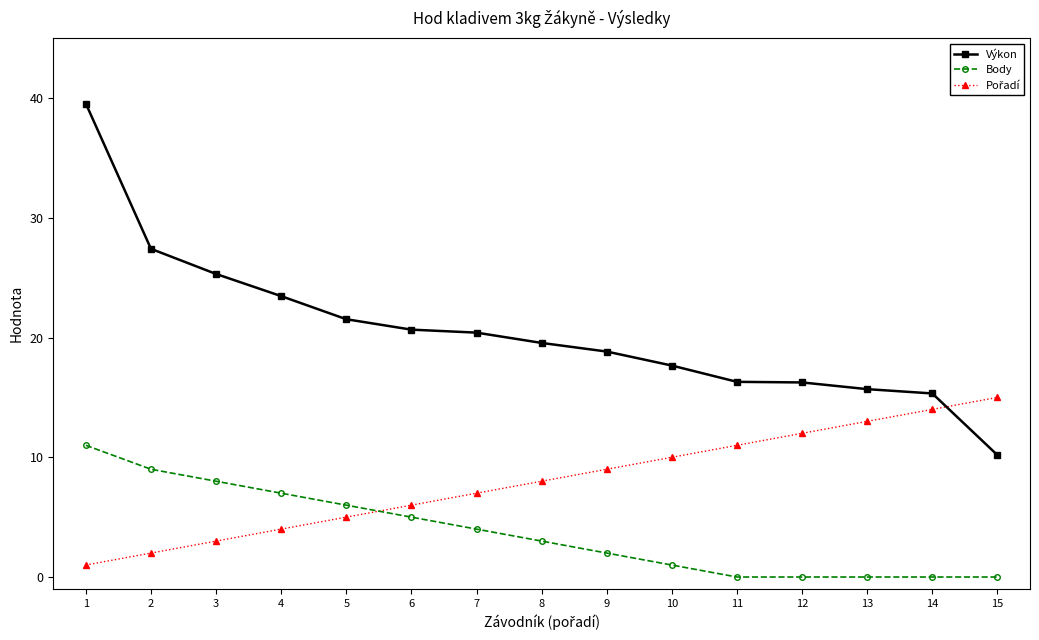

At which label does Výkon reach its minimum?

15